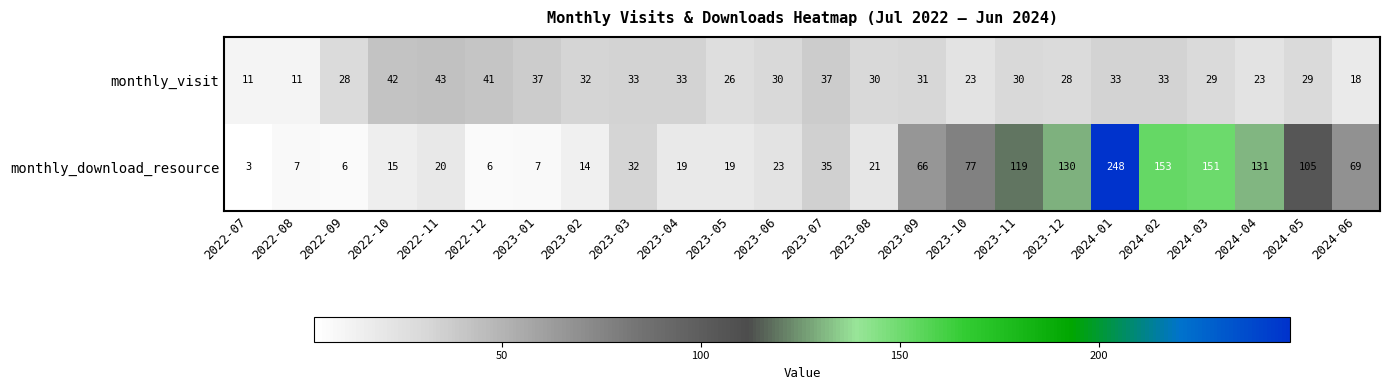

What is the greatest value displayed?

248